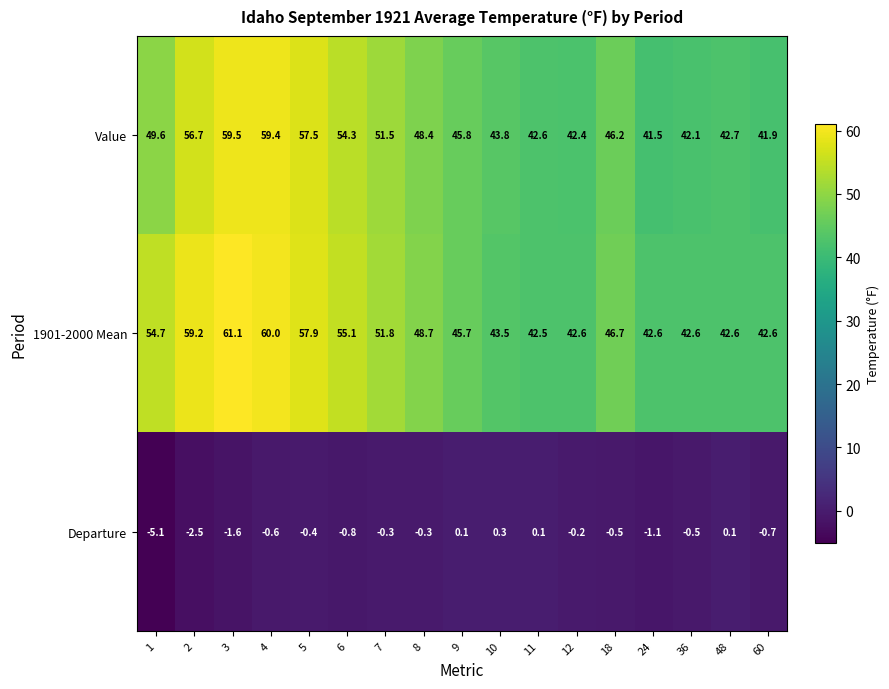

What value does the Value series have at 2?

56.7